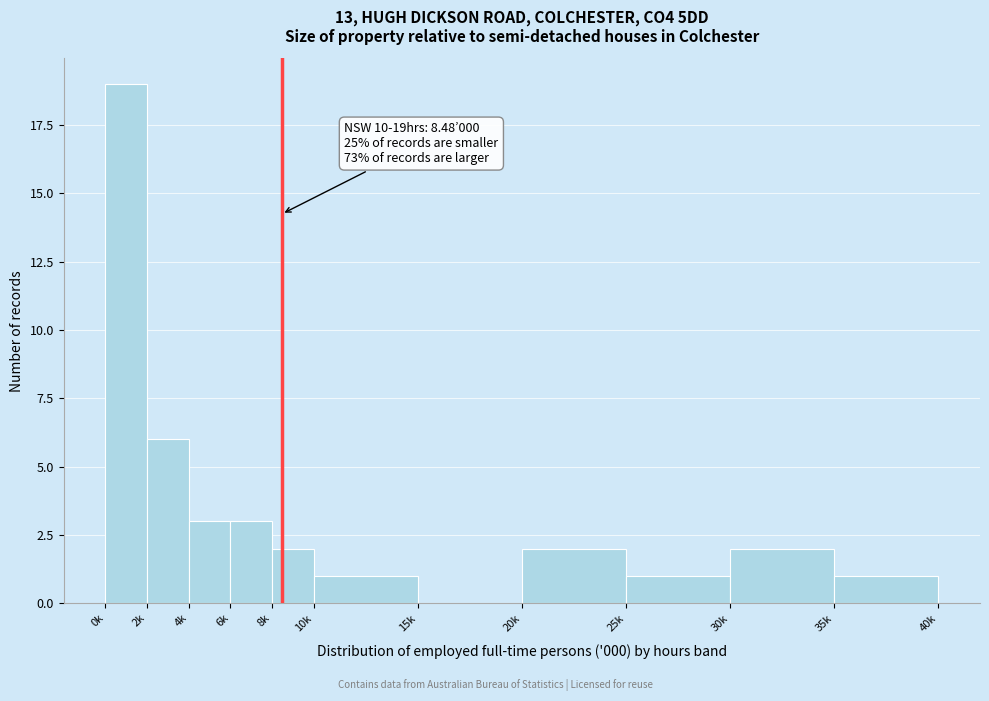

Reading left to right, transcribe all the data shown in this chart.

0k=19	2k=6	4k=3	6k=3	8k=2	10k=1	15k=0	20k=2	25k=1	30k=2	35k=1